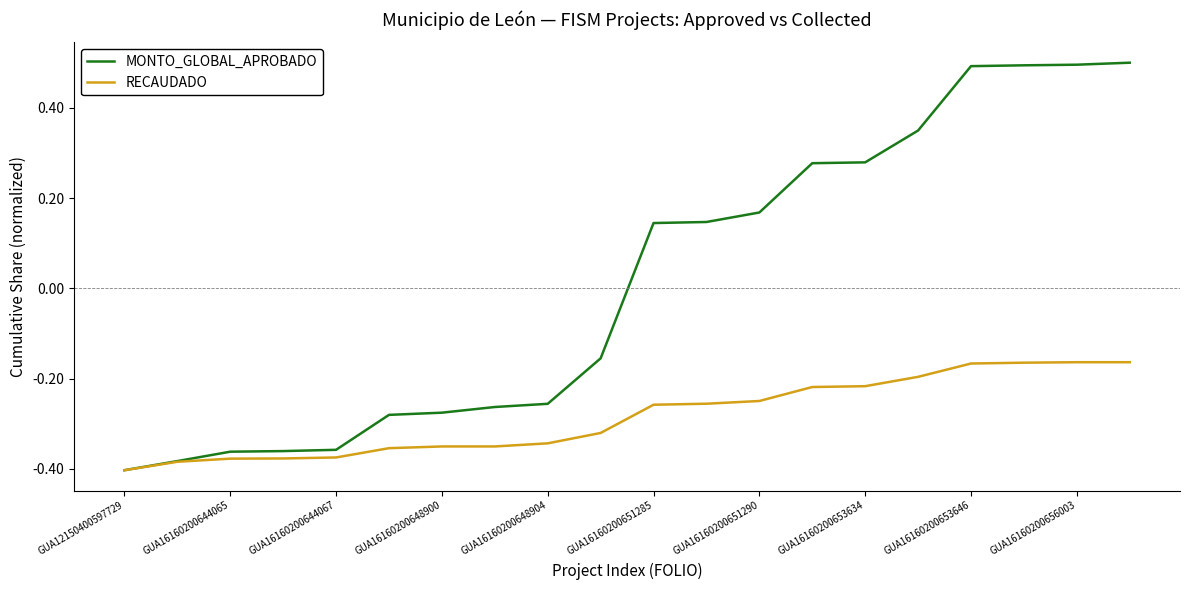

List the series in order of their overall mean, highest first.

MONTO_GLOBAL_APROBADO, RECAUDADO